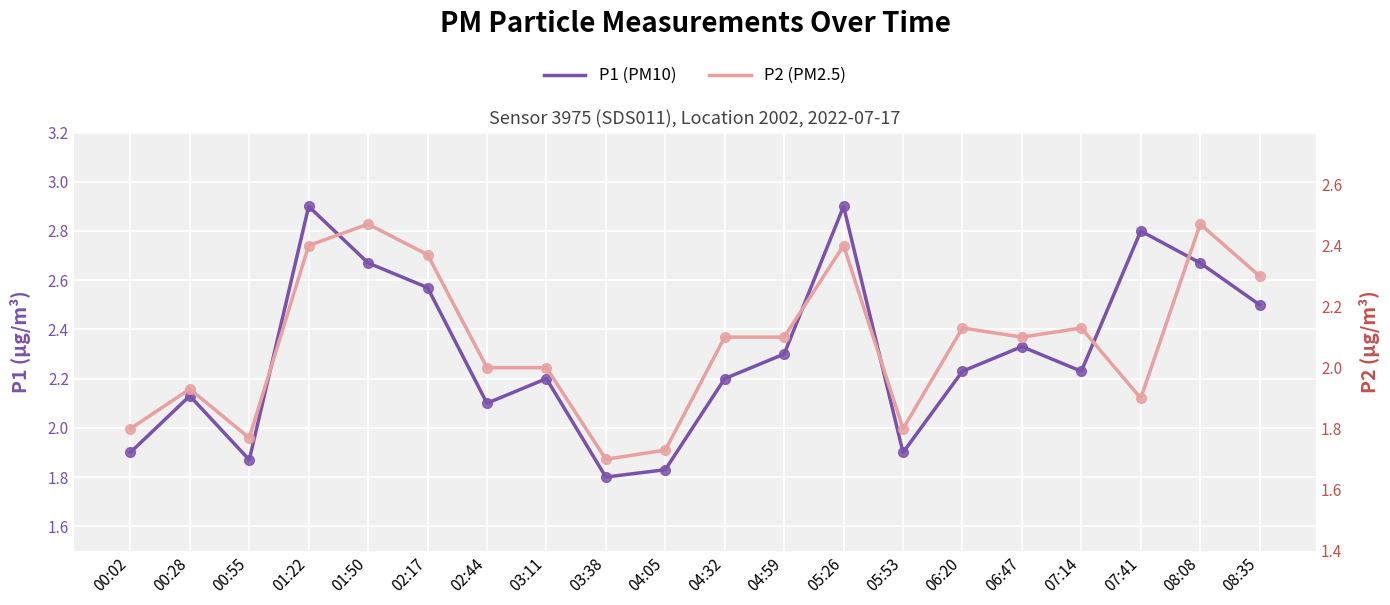

At 01:50, list the series in order from smallest to largest.

P2, P1